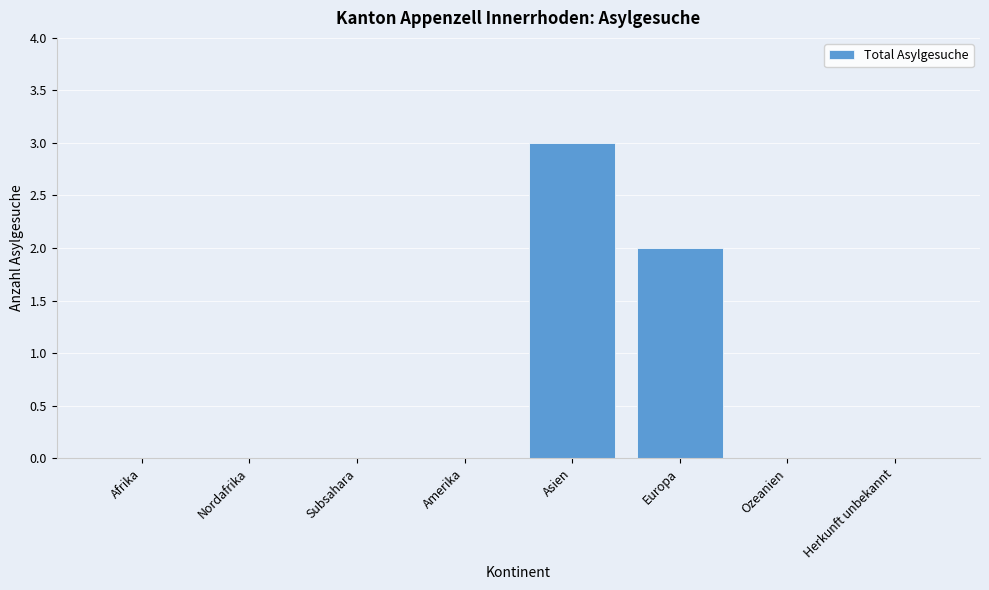

Reading left to right, what are all the values shown in this chart?

Afrika=0	Nordafrika=0	Subsahara=0	Amerika=0	Asien=3	Europa=2	Ozeanien=0	Herkunft unbekannt=0